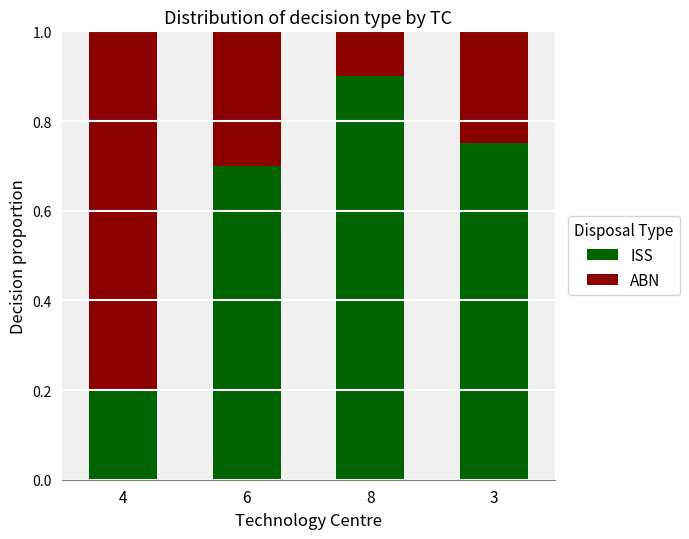

At which label does ISS reach its minimum?

4